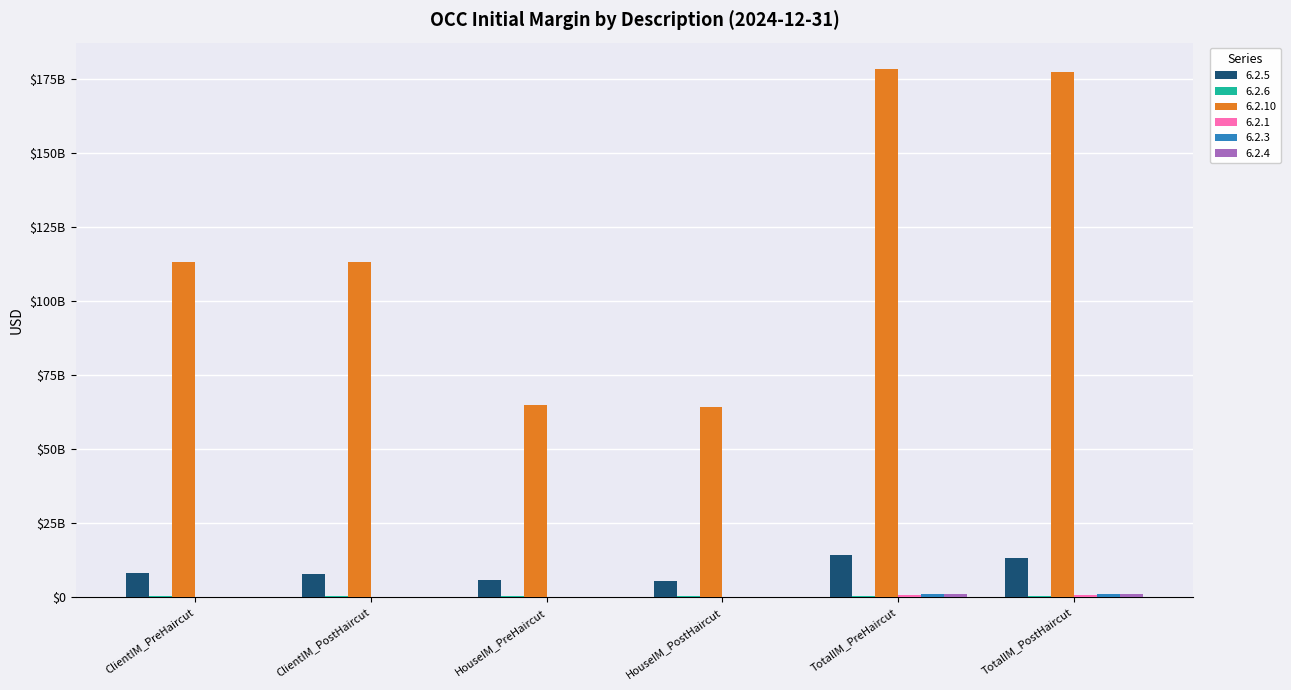

Reading right to left, transcribe all the data shown in this chart.

6.2.5: 13379897435	14155730763	5538804954	5841498476	7841092482	8314232288
6.2.6: 493252816	532252643	245865553	266810150	247387263	265442493
6.2.10: 177331239833	178298996411	64263309465	64982492160	113067930368	113316504251
6.2.1: 831000000	831000000	0	0	0	0
6.2.3: 1150000000	1150000000	0	0	0	0
6.2.4: 998544716	998544716	0	0	0	0